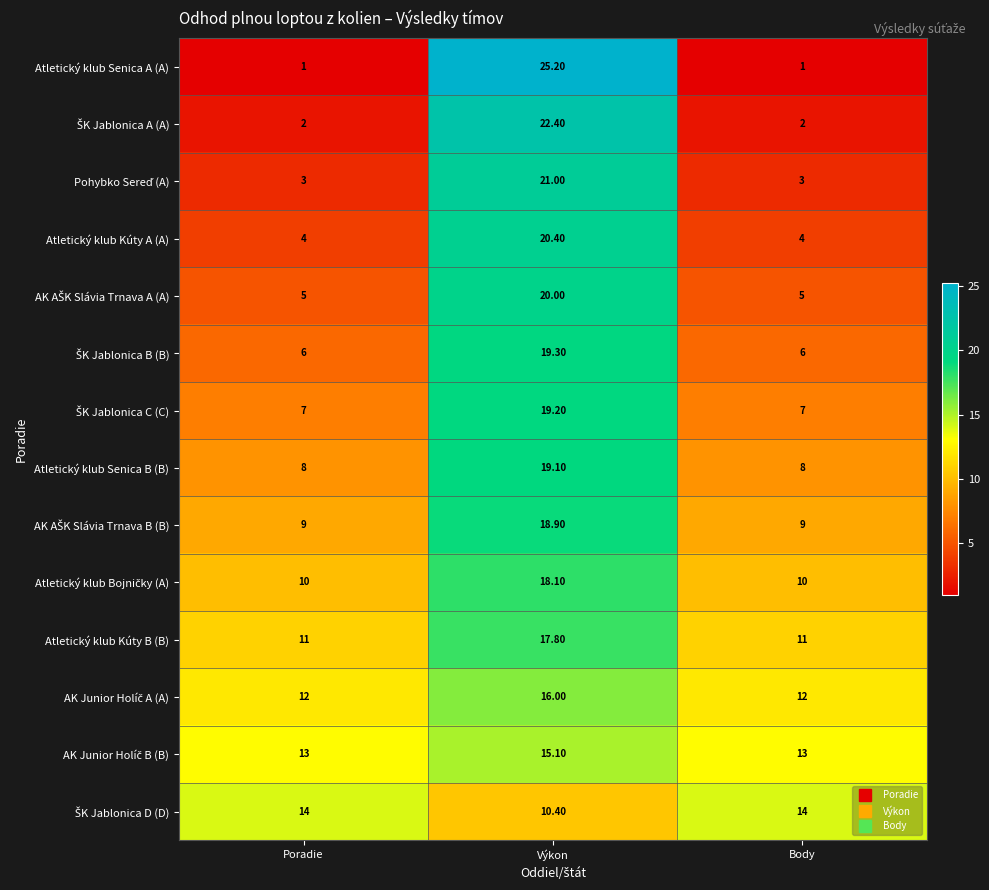

Which series has the largest range (max minus min)?

Atletický klub Senica A (A)